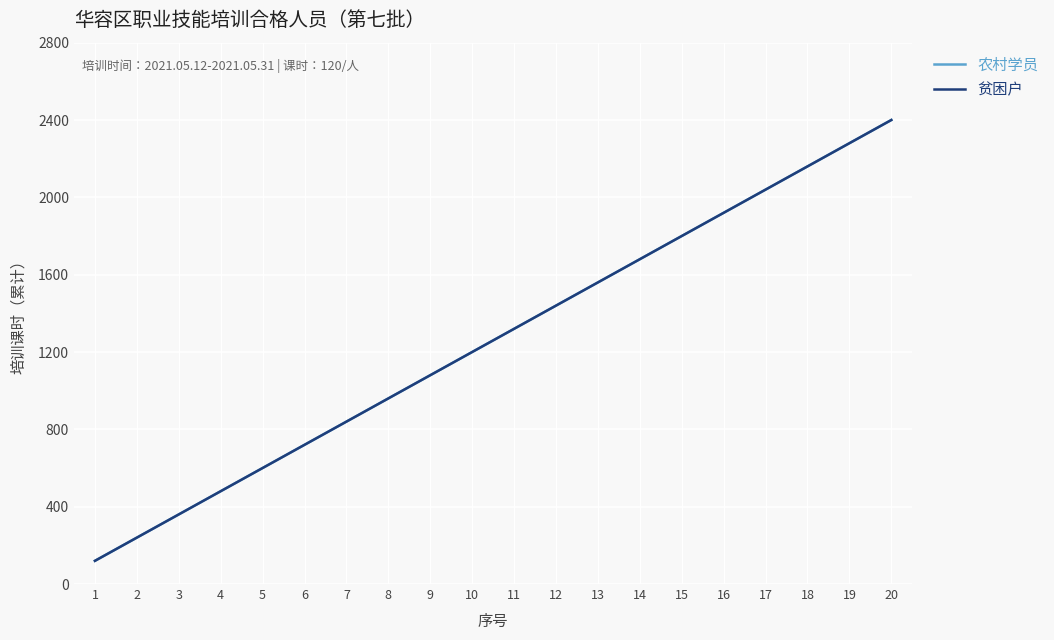

Does the chart display data point markers on the line(s)?

No